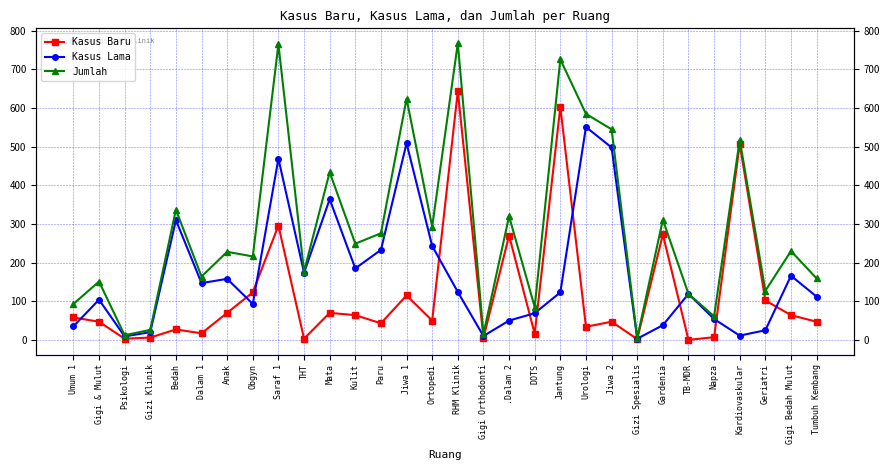

What is the difference between the Jumlah values at THT and Anak?

51